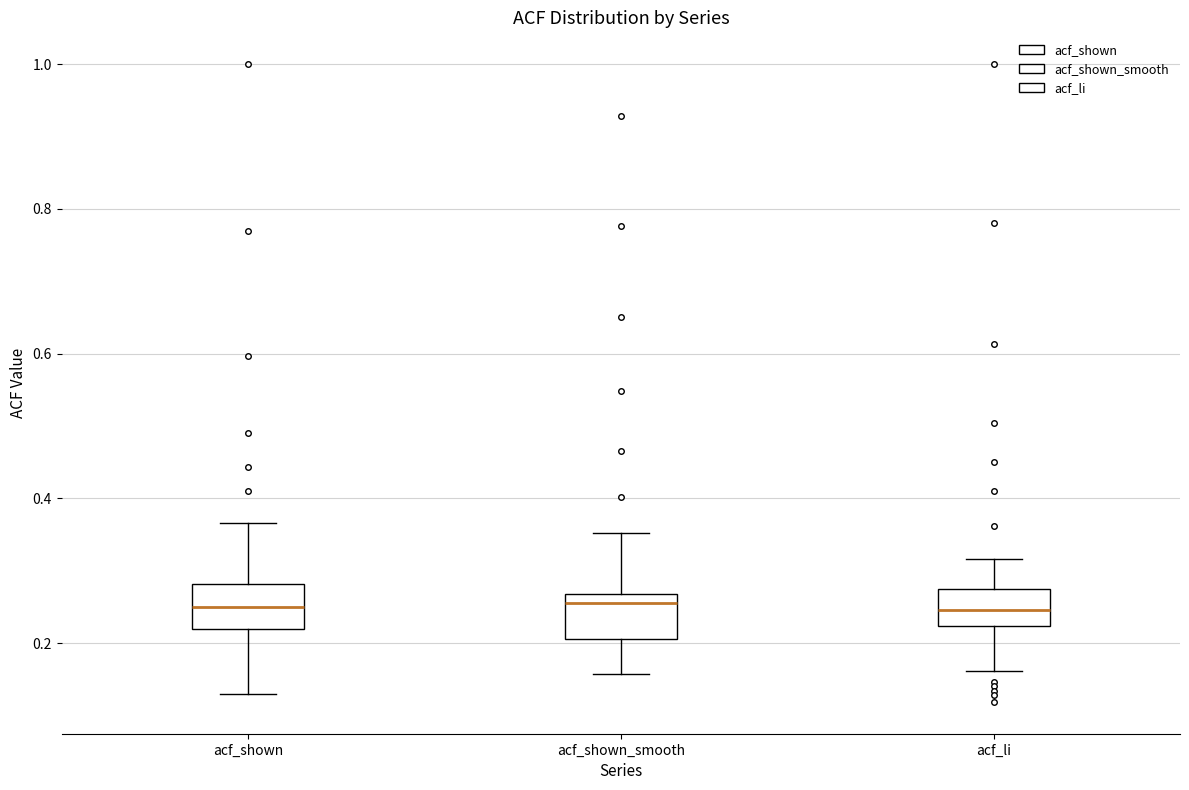

Where does the upper whisker of the box for acf_shown end on the y-axis? The values are not printed on the chart, so give them approximately, as read against the axis.

0.36